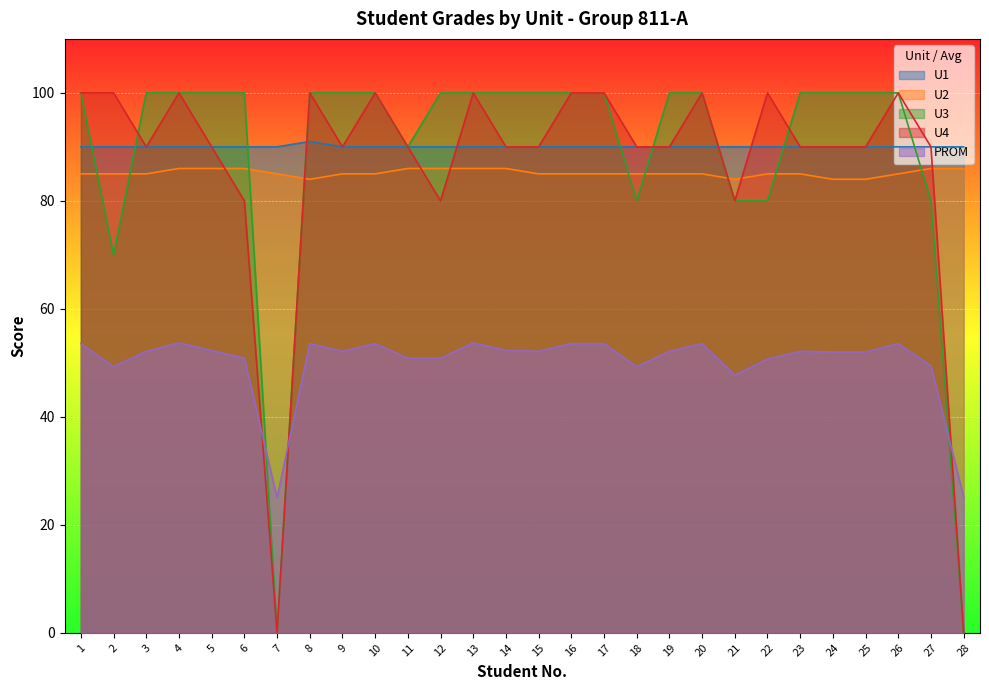

Where is U2 nearest to the value 85?

1